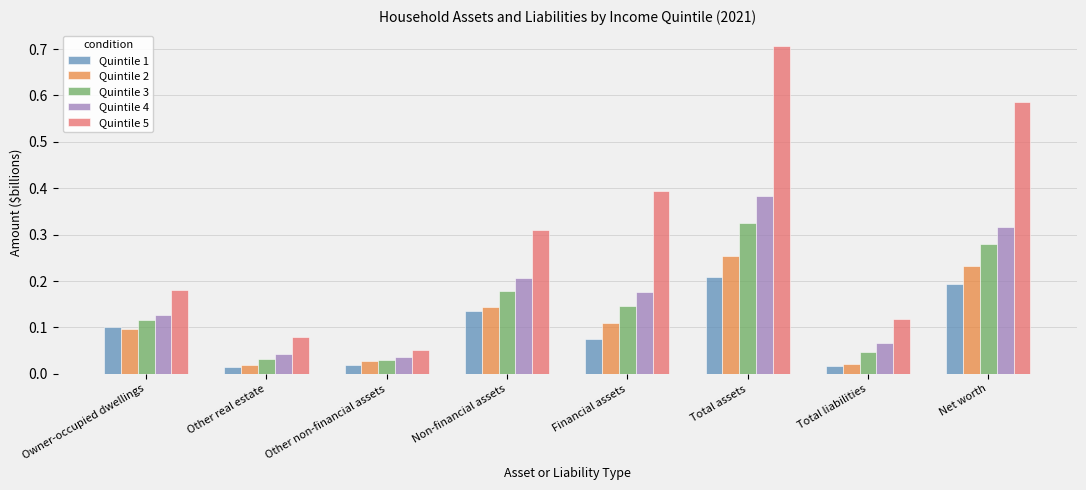

Rank the series by their maximum value, from lowest to highest.

Quintile 1, Quintile 2, Quintile 3, Quintile 4, Quintile 5